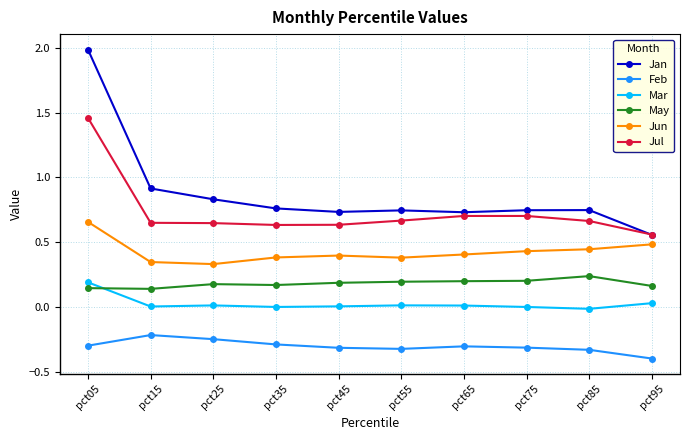

The value of Feb at pct35 is -0.3. True or false?

True